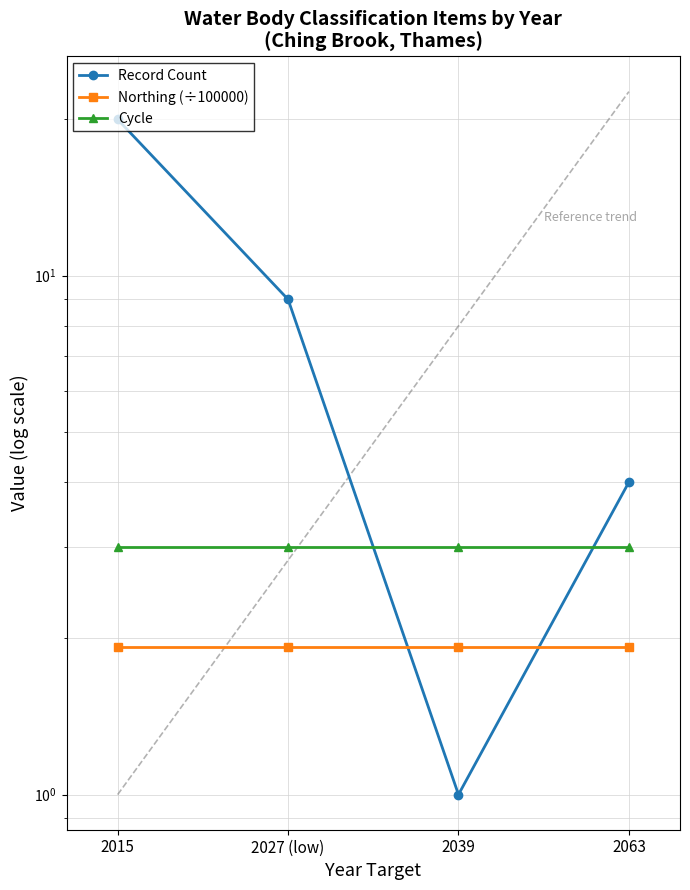

At 2063, list the series in order from smallest to largest.

Northing (÷100000), Cycle, Record Count